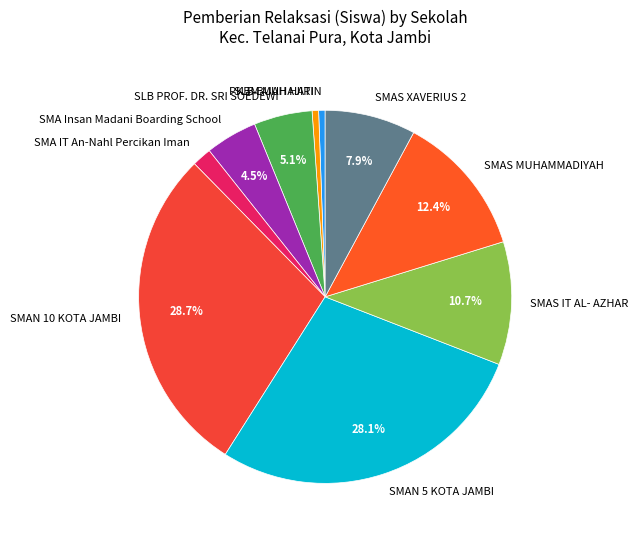

Between SMAS MUHAMMADIYAH and SMAS XAVERIUS 2, which is larger?

SMAS MUHAMMADIYAH